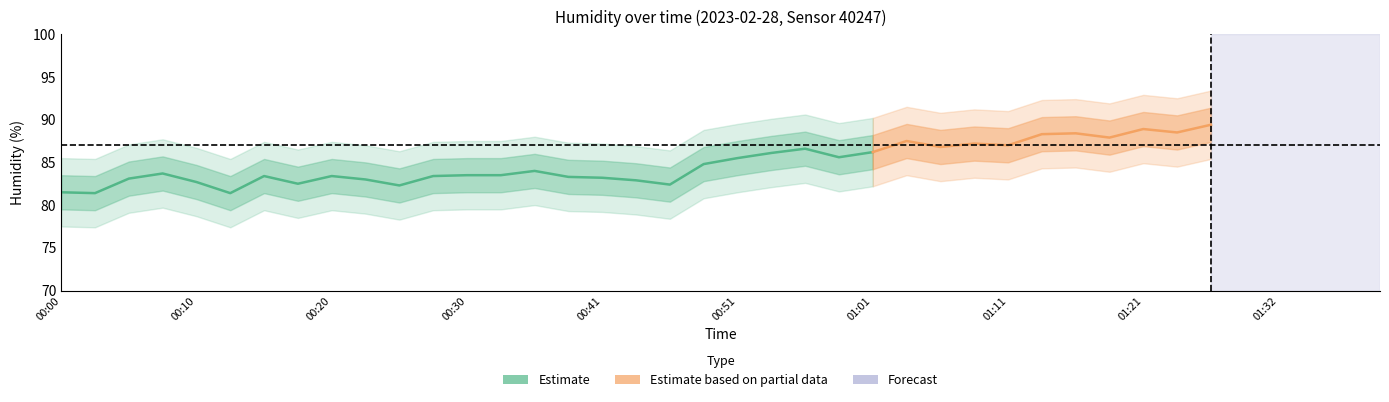

True or false: temperature and humidity_lower1 intersect in this chart.

False